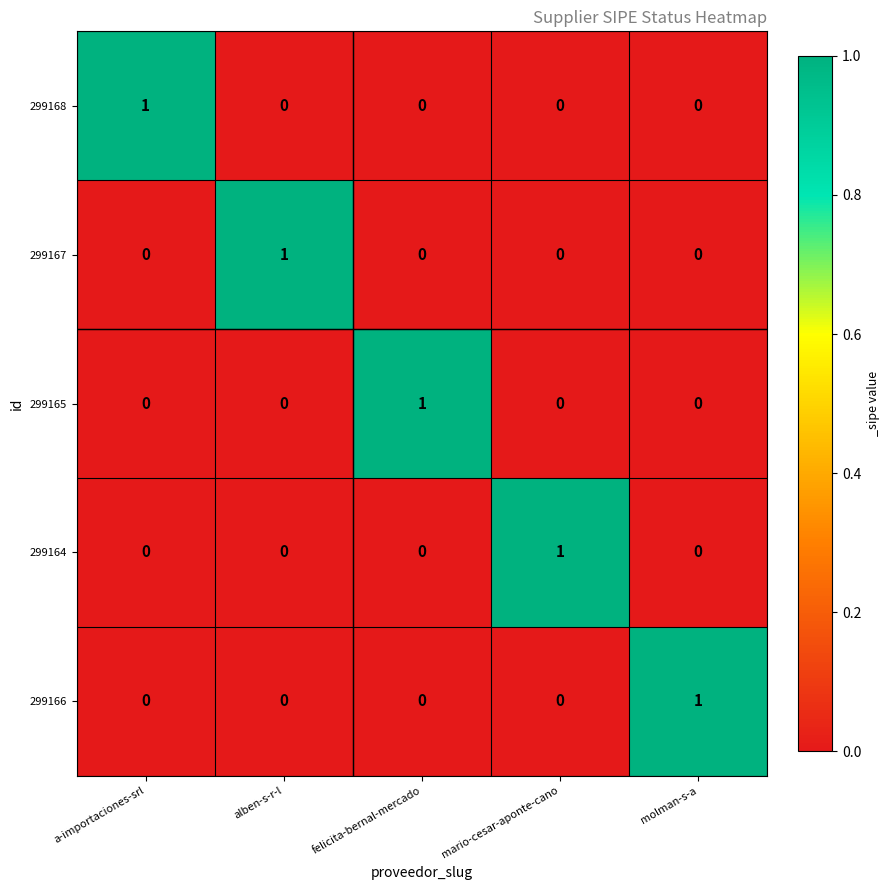

How many data points does each series have?

5